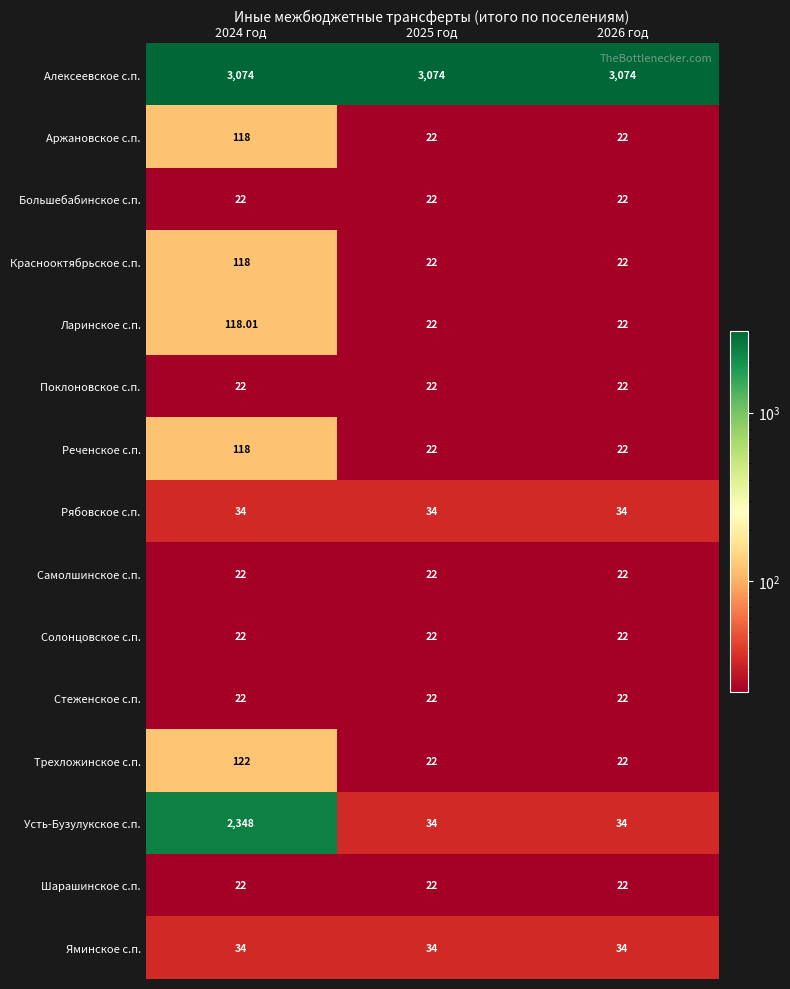

Which series has the largest range (max minus min)?

Усть-Бузулукское с.п.